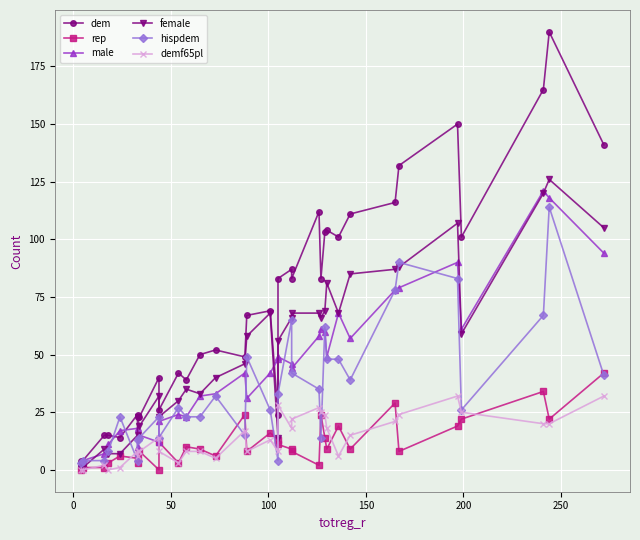

Which series ends up on top after the final intersection of hispdem and demf65pl?

hispdem